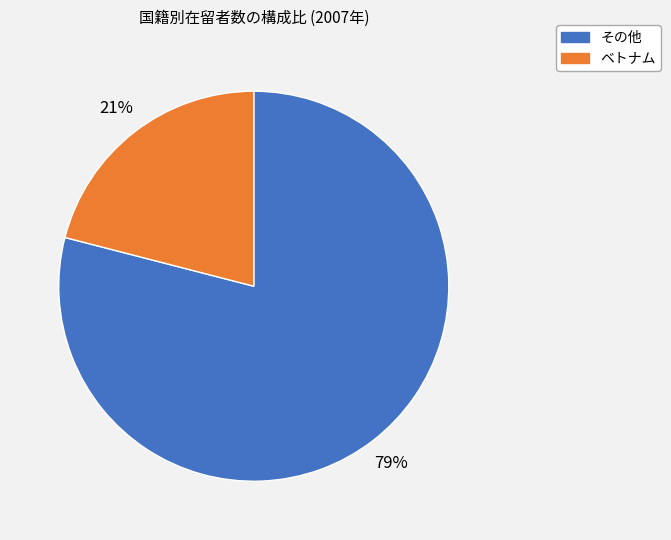

Does any single category account for the majority?

Yes